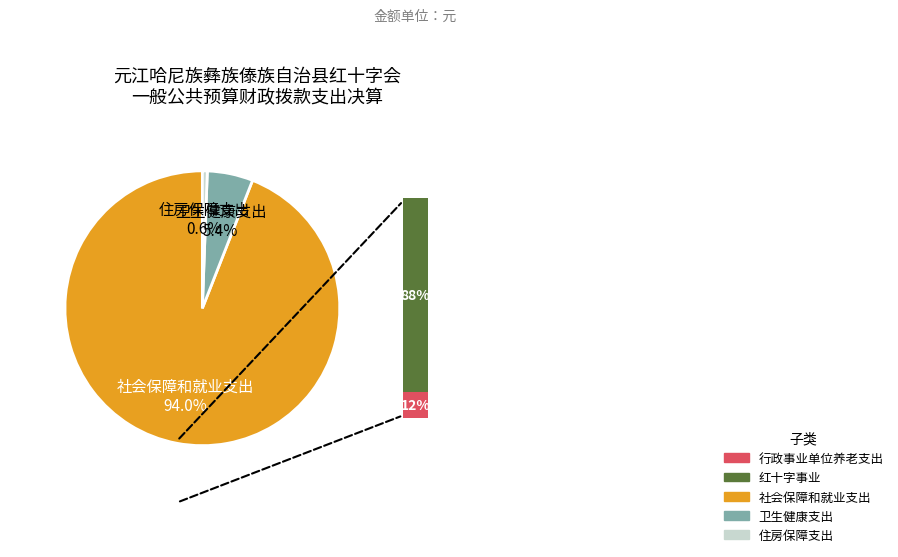

Is there a majority slice in this chart?

Yes